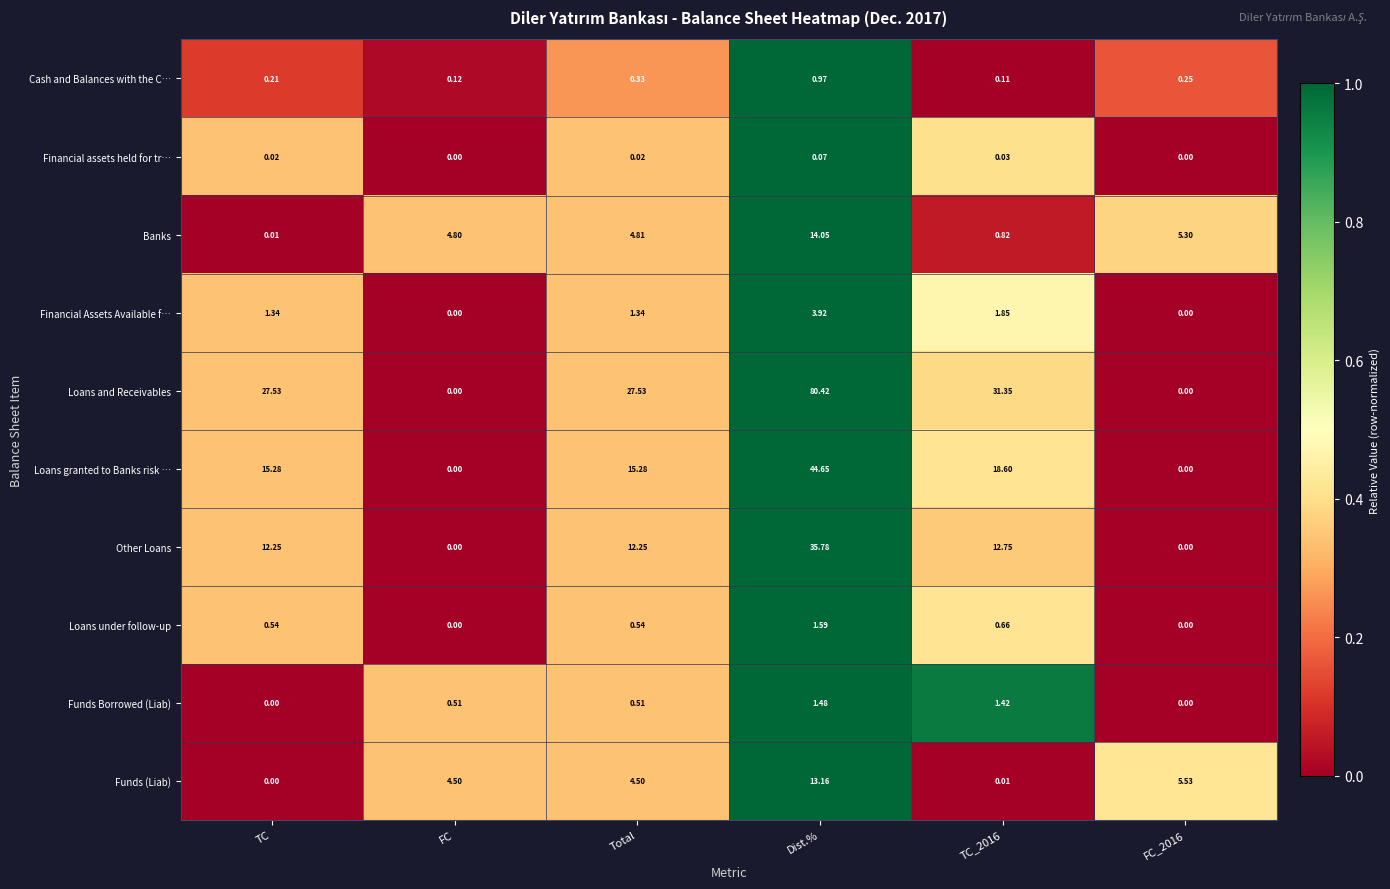

At which label does Loans and Receivables first exceed 27?

TC